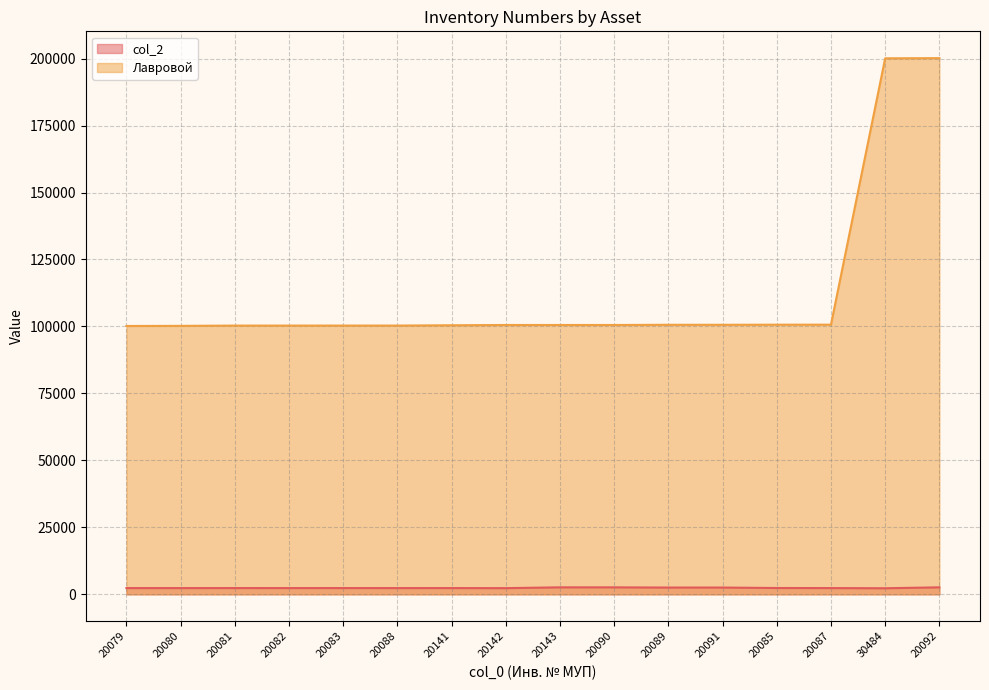

True or false: Лавровой has more than 1 points higher than both neighbors.

False